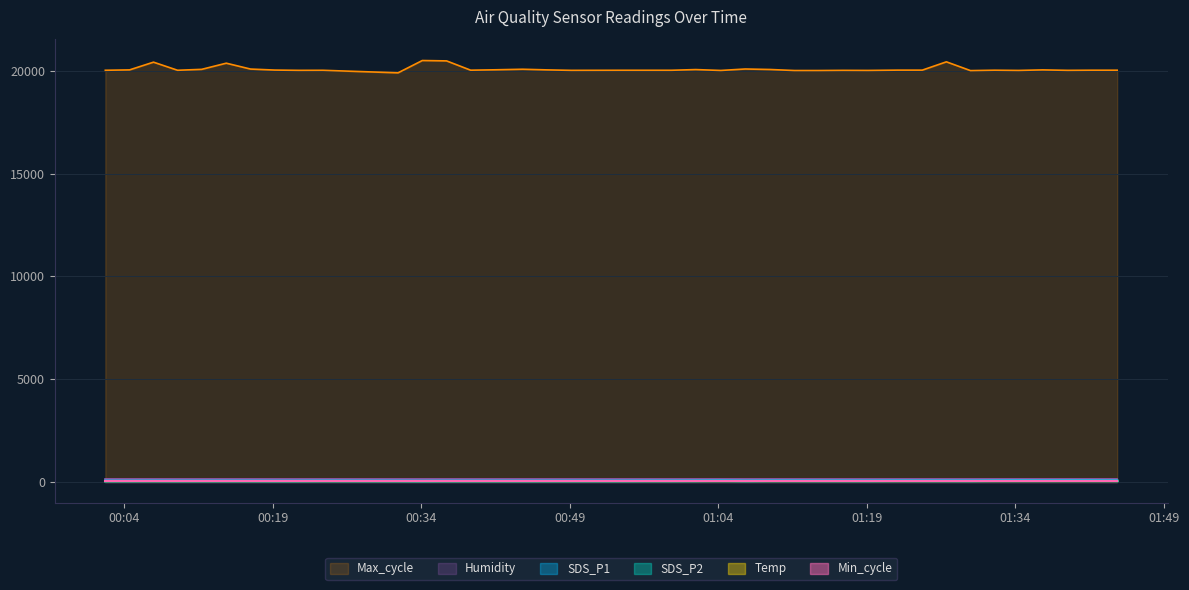

True or false: SDS_P1 and Max_cycle intersect in this chart.

False